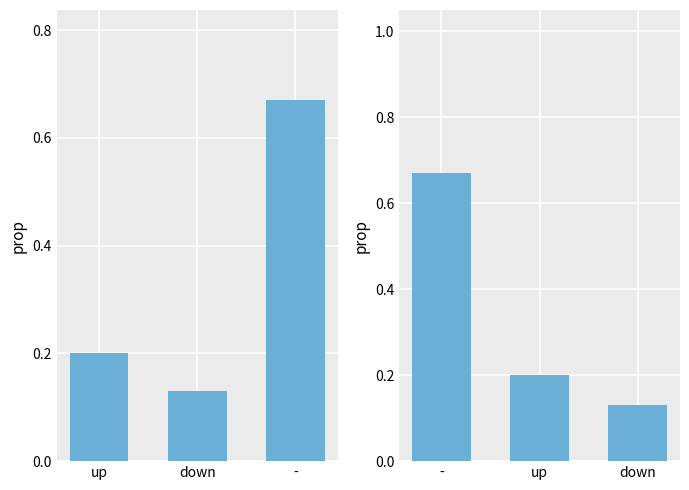

Count the values in the range 0 to 1.

3